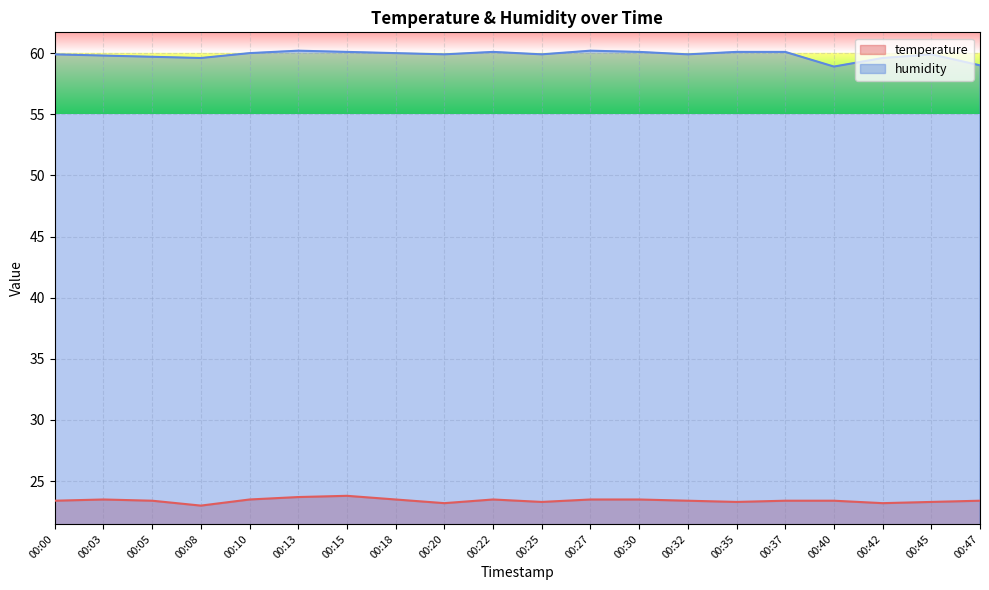

True or false: humidity and temperature cross at least once.

False